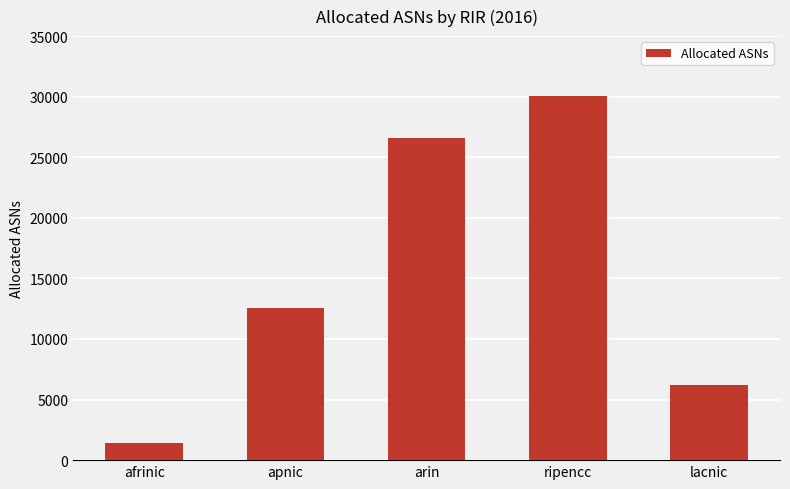

Are the bars grouped side by side (vs. stacked)?

No